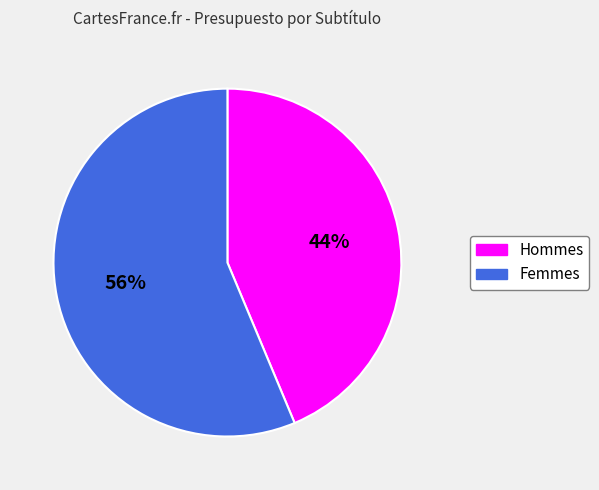

Does any single category account for the majority?

Yes